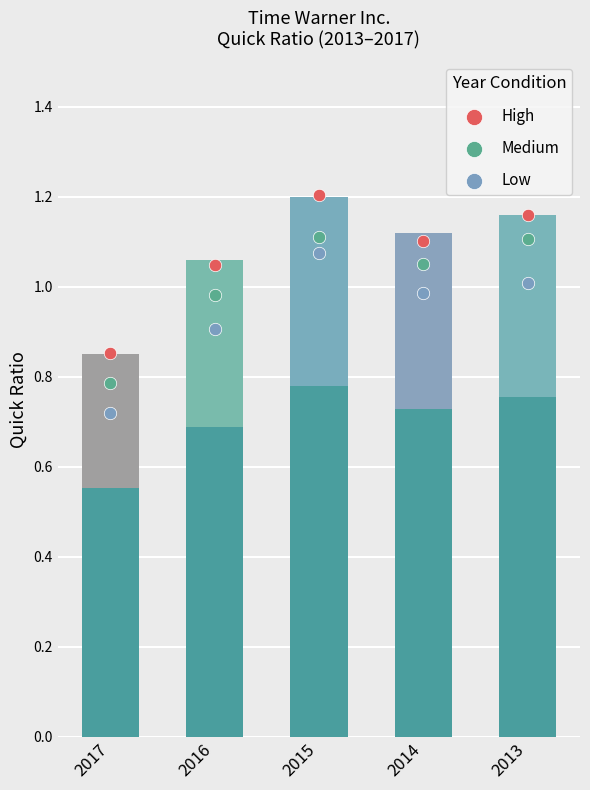

Is the value of Medium at 2013 greater than the value of Low at 2013?

Yes